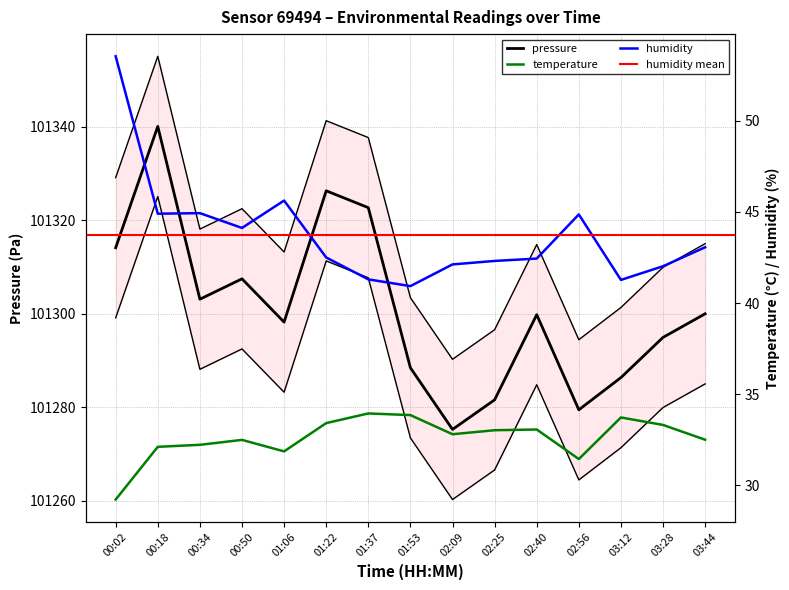

What is the greatest value displayed?

101340.1